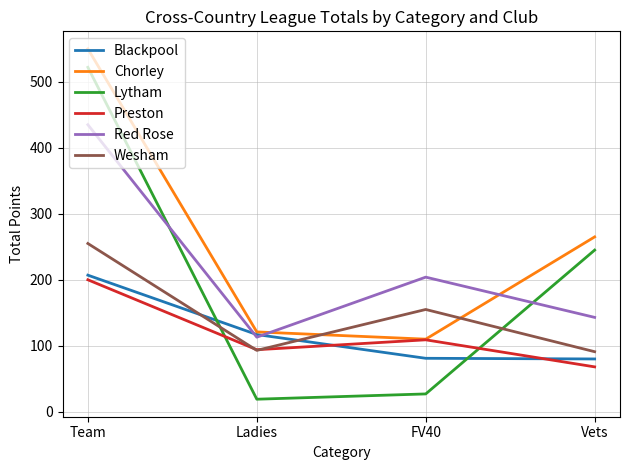

True or false: Preston and Red Rose intersect in this chart.

False